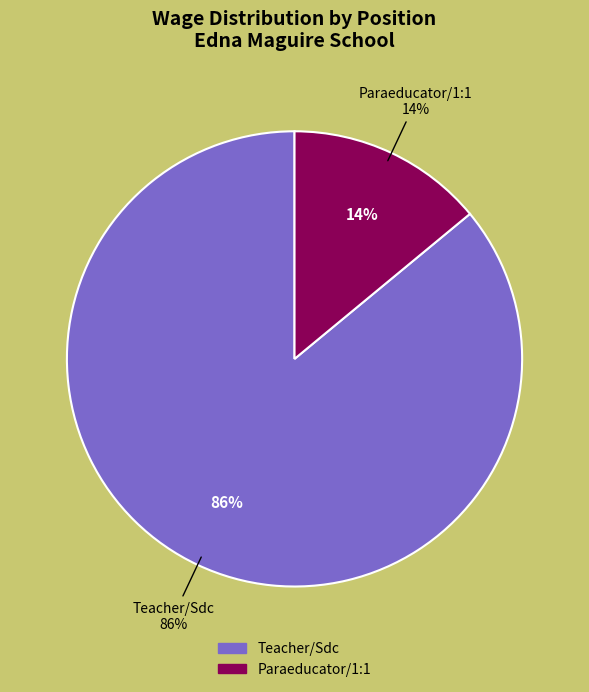

How many segments does this pie chart have?

2